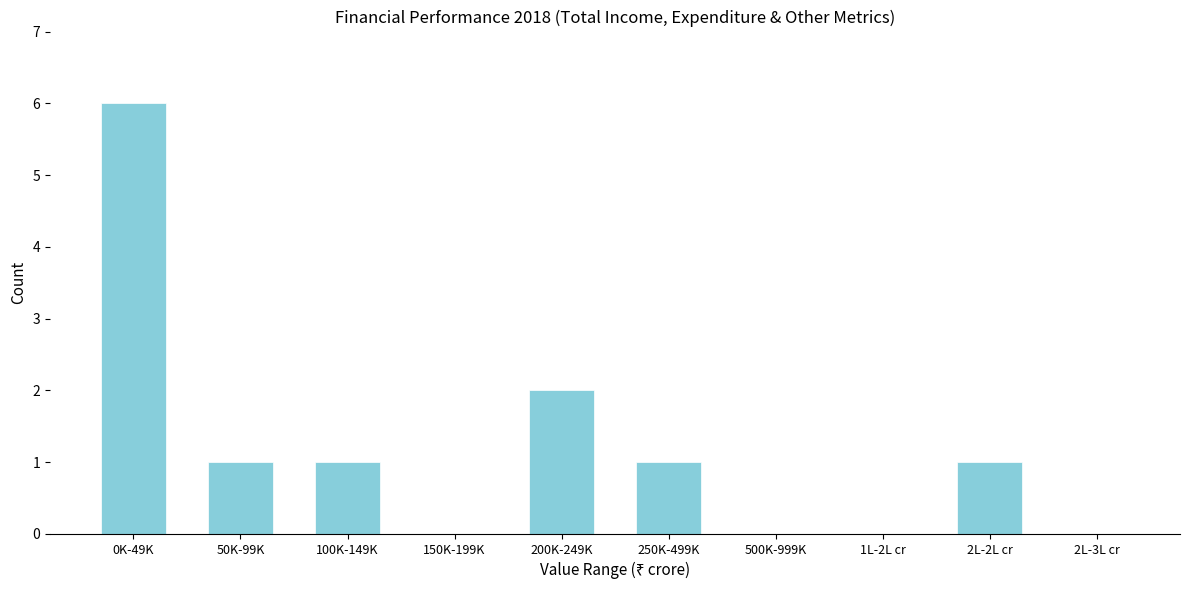

Reading right to left, list all the values displayed in this chart.

2L-3L cr=0	2L-2L cr=1	1L-2L cr=0	500K-999K=0	250K-499K=1	200K-249K=2	150K-199K=0	100K-149K=1	50K-99K=1	0K-49K=6